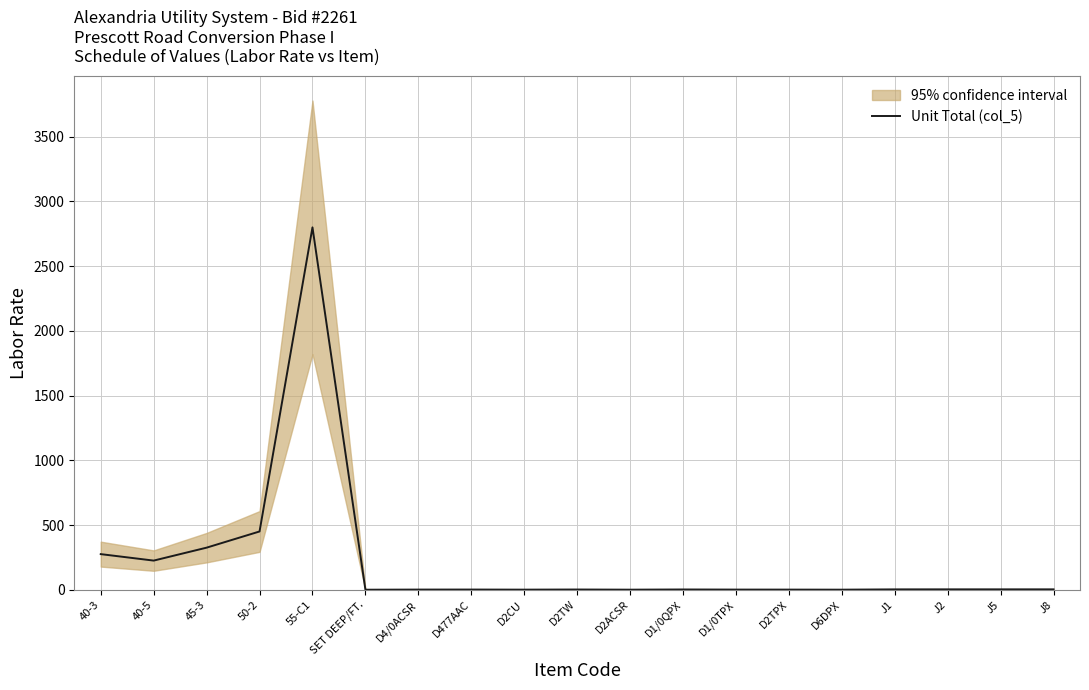

Reading left to right, list all the values displayed in this chart.

40-3=275.0	40-5=225.0	45-3=325.0	50-2=450.0	55-C1=2800.0	SET DEEP/FT.=0.0	D4/0ACSR=1.0	D477AAC=1.2	D2CU=0.5	D2TW=1.5	D2ACSR=0.3	D1/0QPX=1.8	D1/0TPX=0.9	D2TPX=0.8	D6DPX=0.3	J1=2.5	J2=2.8	J5=2.8	J8=2.8